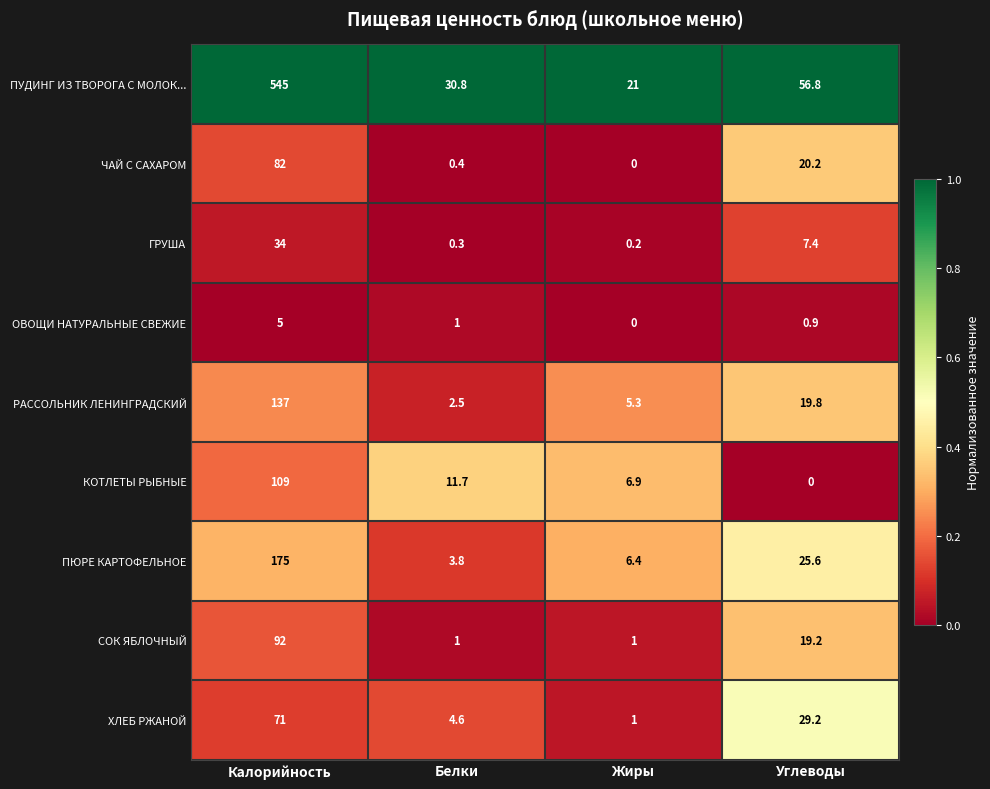

What is the approximate value of ГРУША at Белки?

0.3